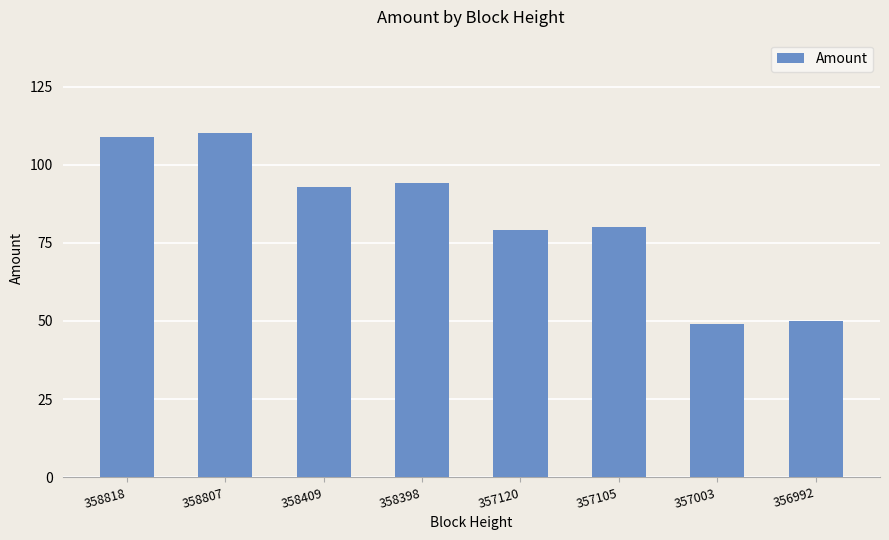

How many values are below 93?

4